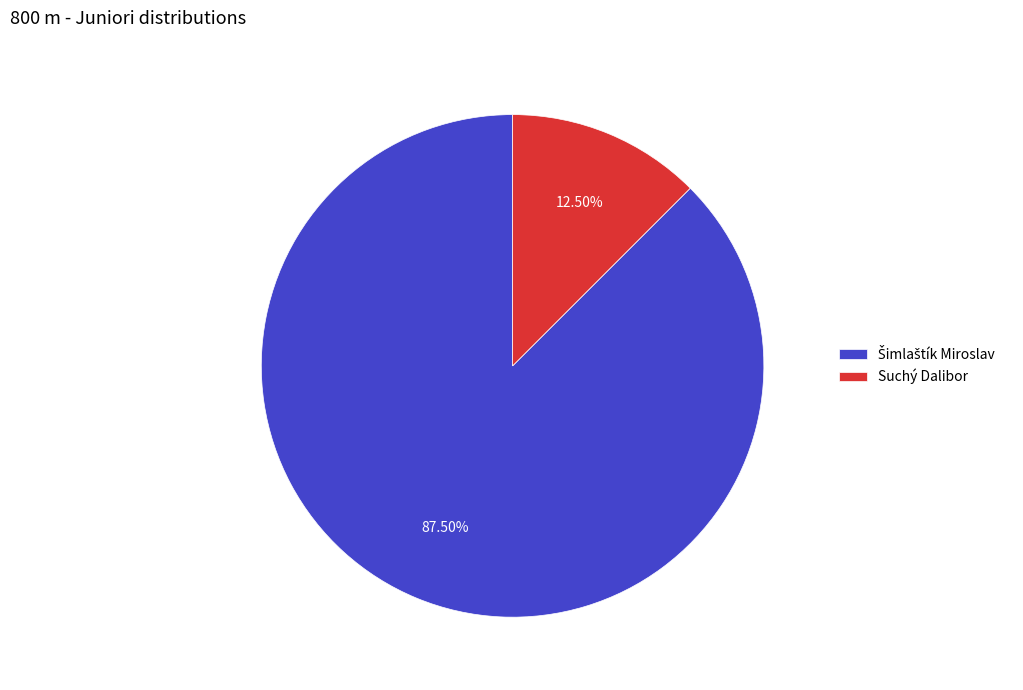

Is there any slice that represents more than half of the pie?

Yes